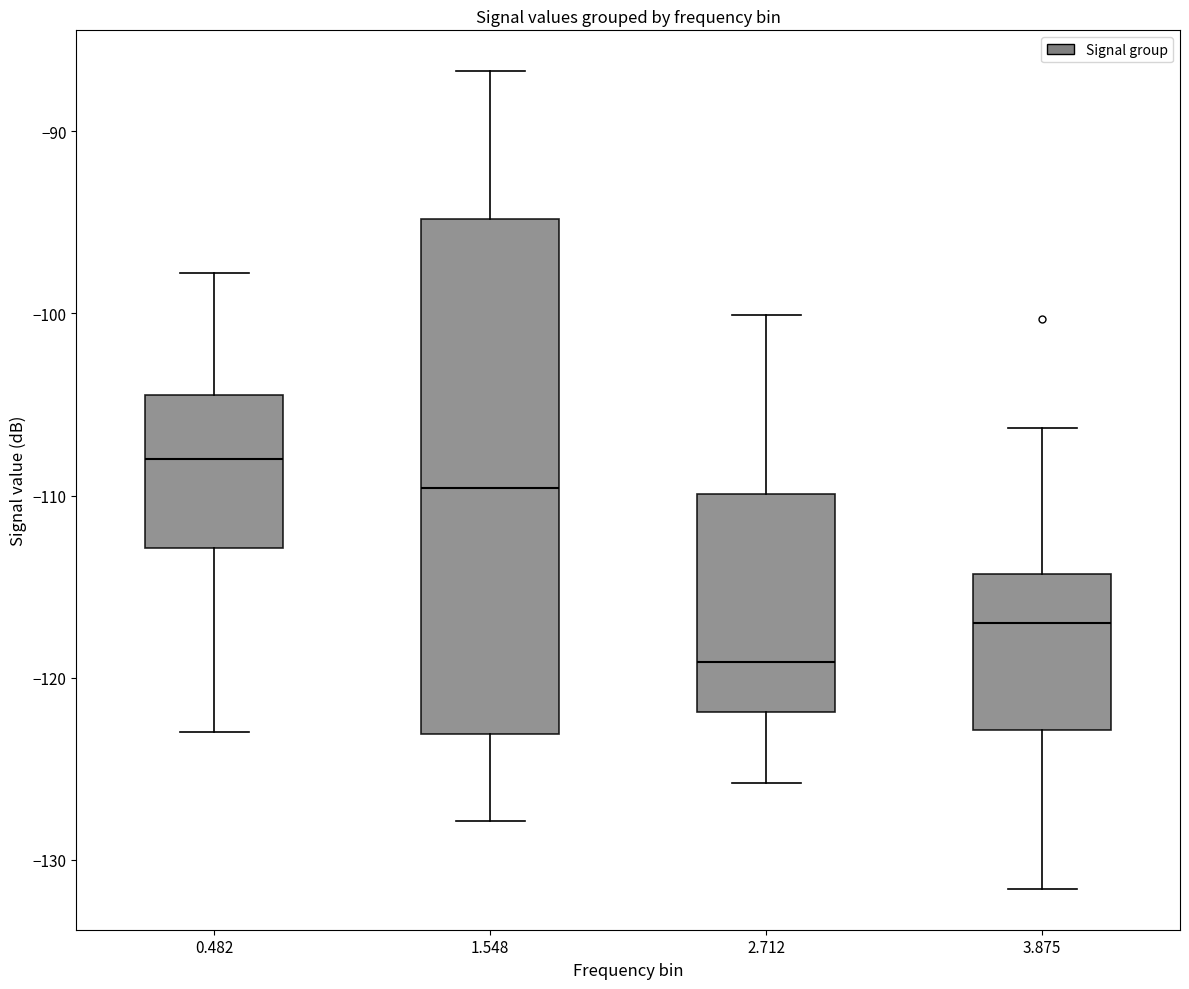

Where is the lower edge of the box at x = 1.548 on the y-axis? The values are not printed on the chart, so give them approximately, as read against the axis.

-123